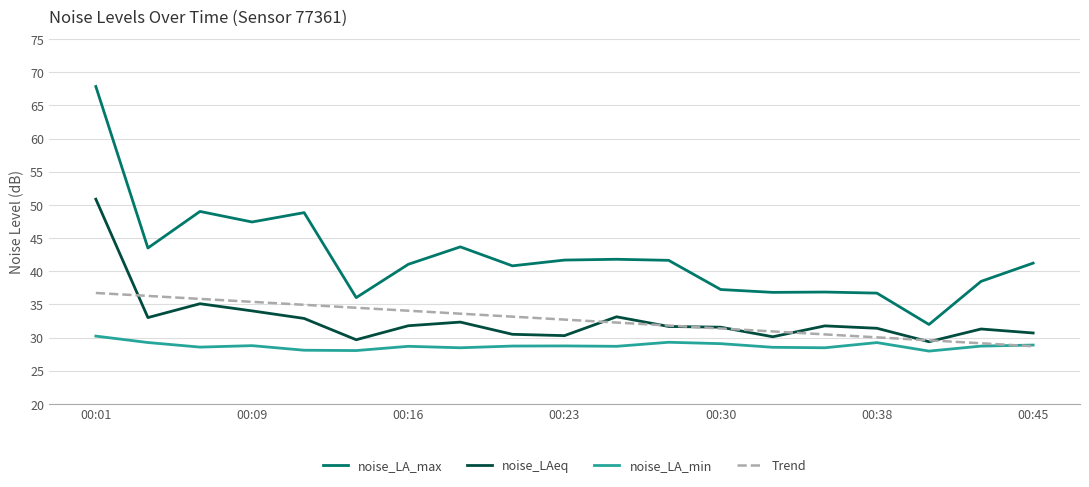

Which series has the widest spread of values?

noise_LA_max